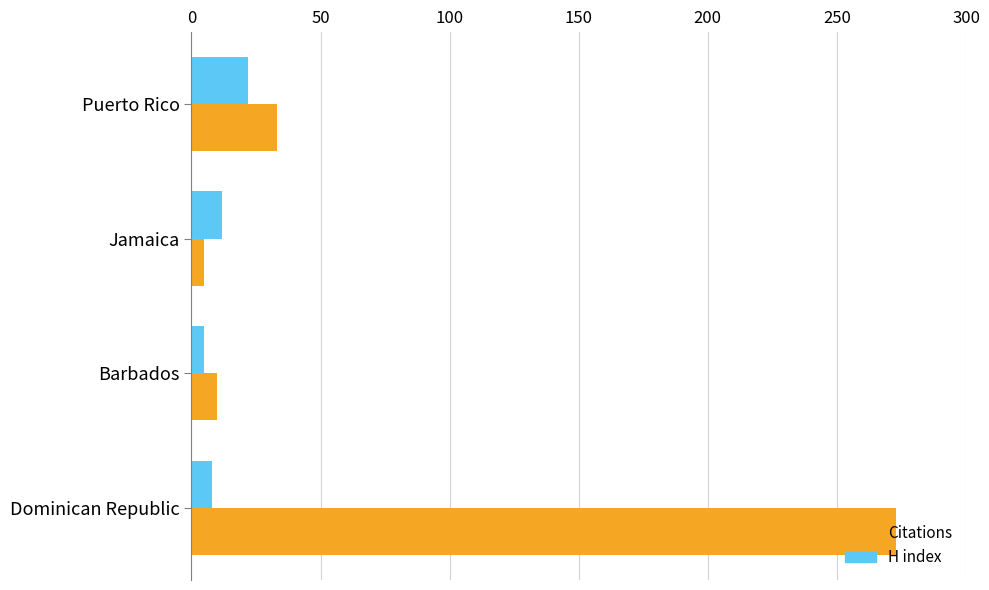

Is the value of Citations at Dominican Republic greater than the value of H index at Jamaica?

Yes